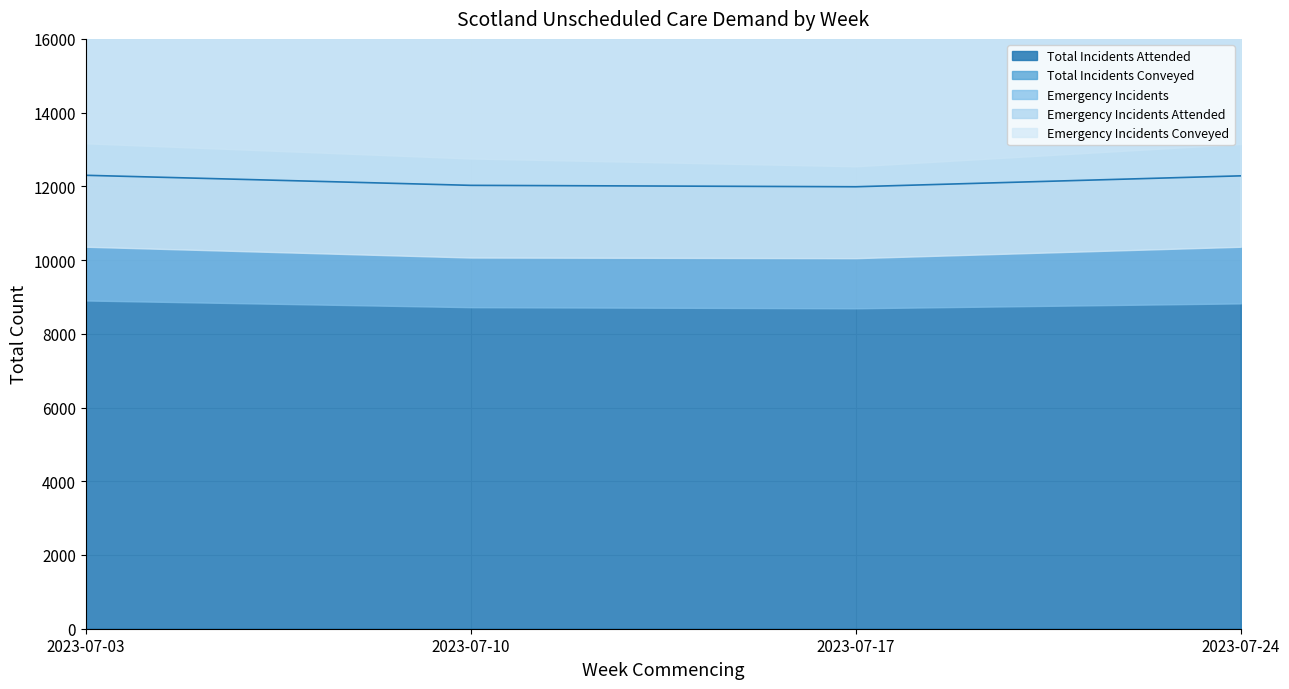

What is the spread (max minus min) of values at 2023-07-24?

9689